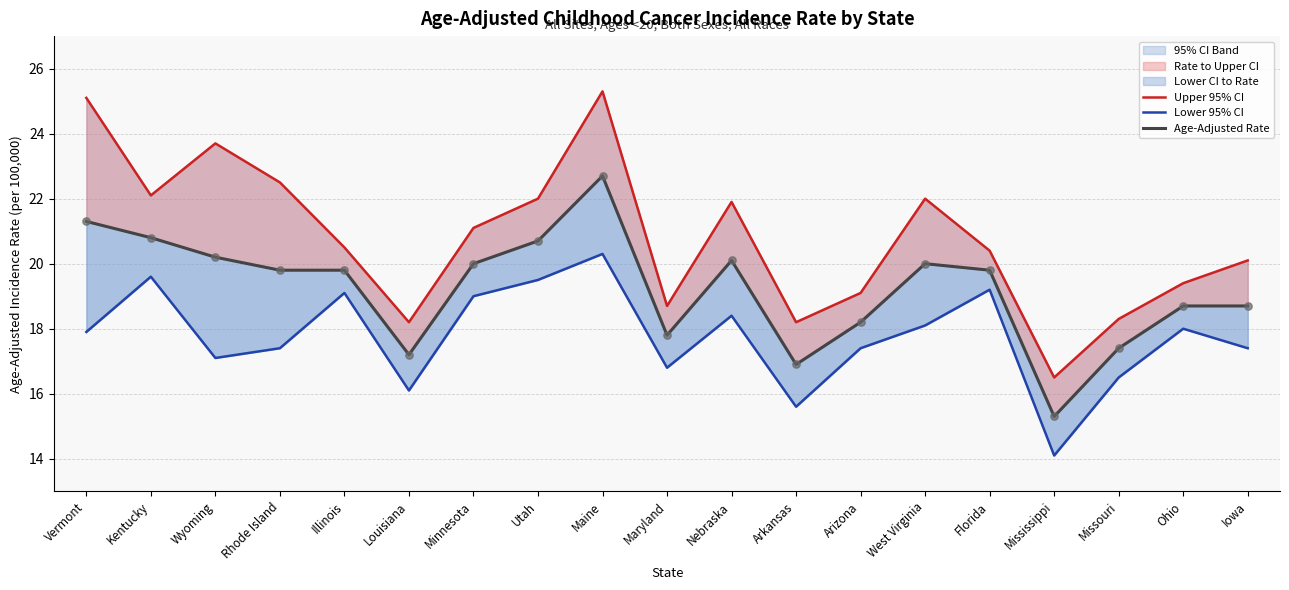

Which series has the largest total across all categories?

Upper 95% CI